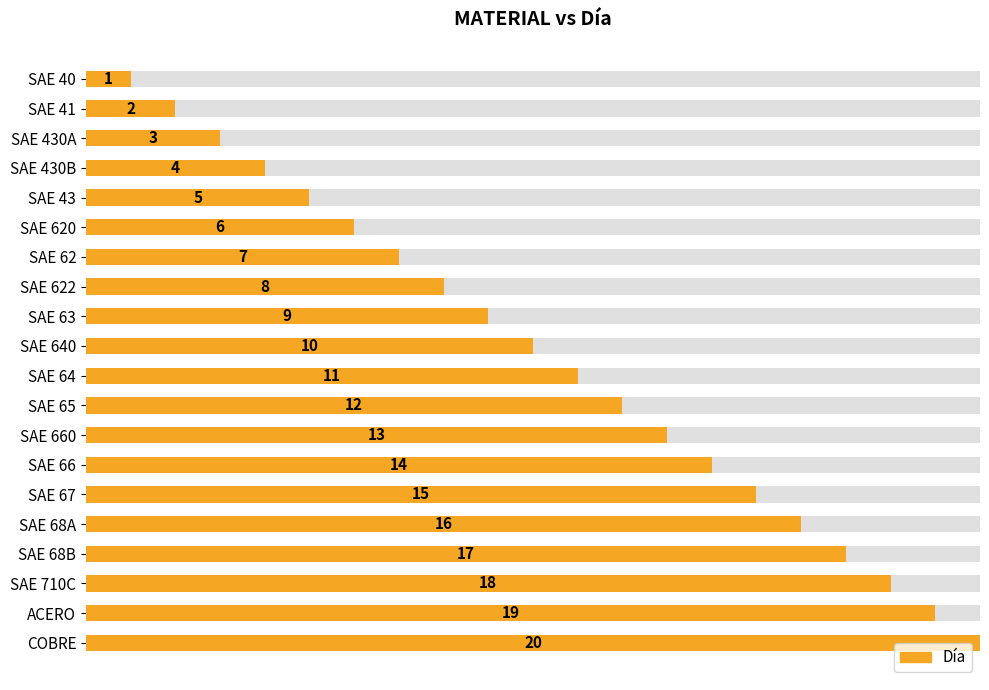

The value at SAE 40 is 1. True or false?

False